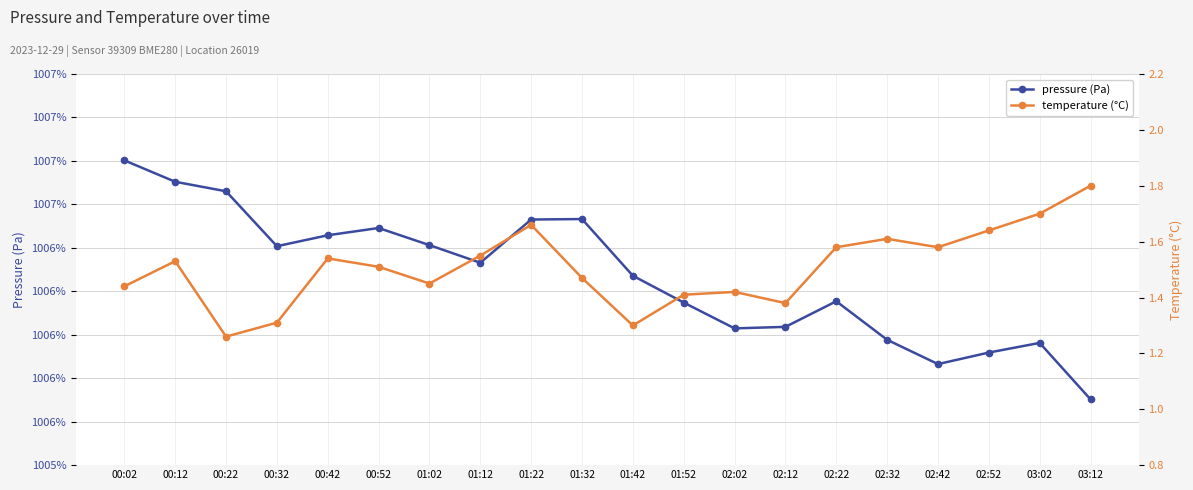

What is the label of the 8th point from the right?

02:02